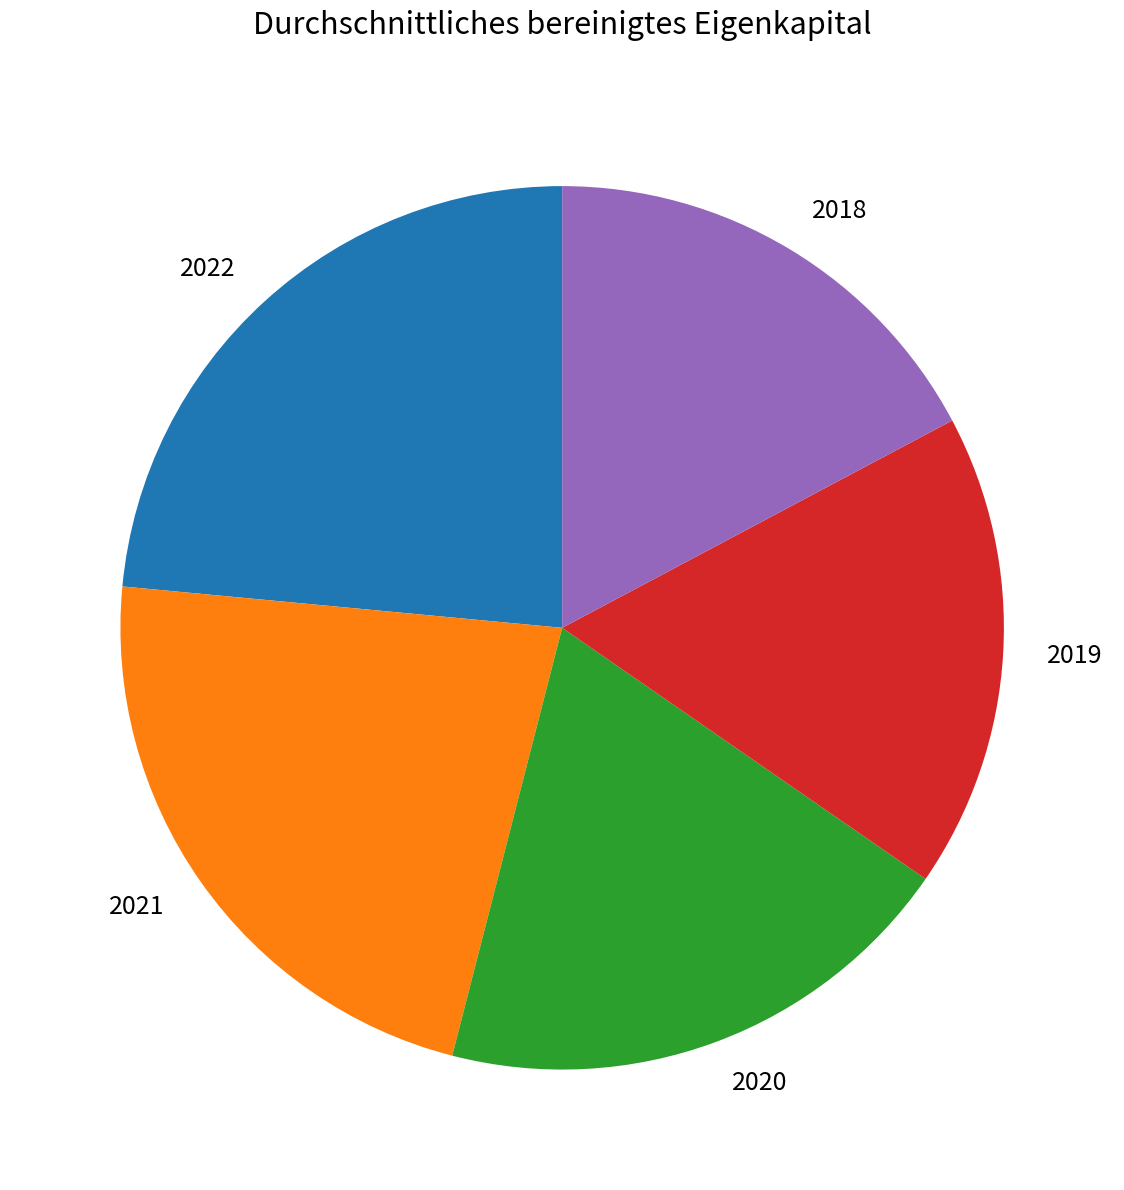

True or false: 2019 accounts for 32% of the total.

False